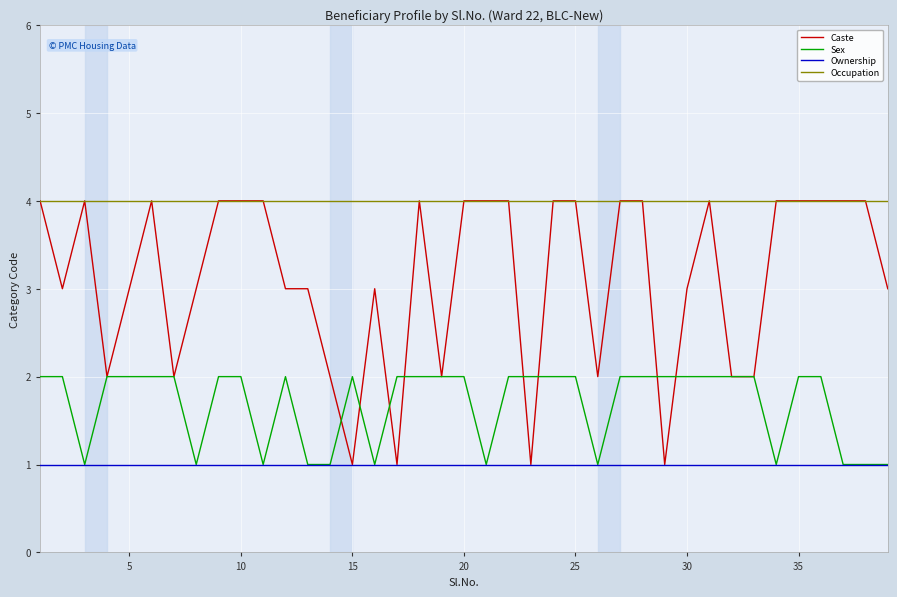

What is the minimum value for Occupation?

4